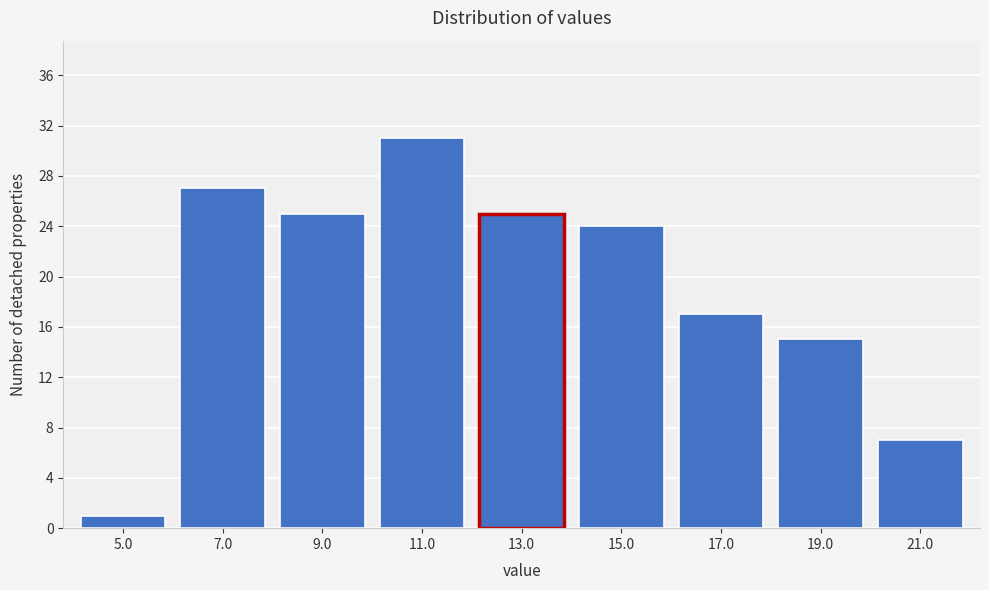

Reading left to right, list all the values displayed in this chart.

1	27	25	31	25	24	17	15	7